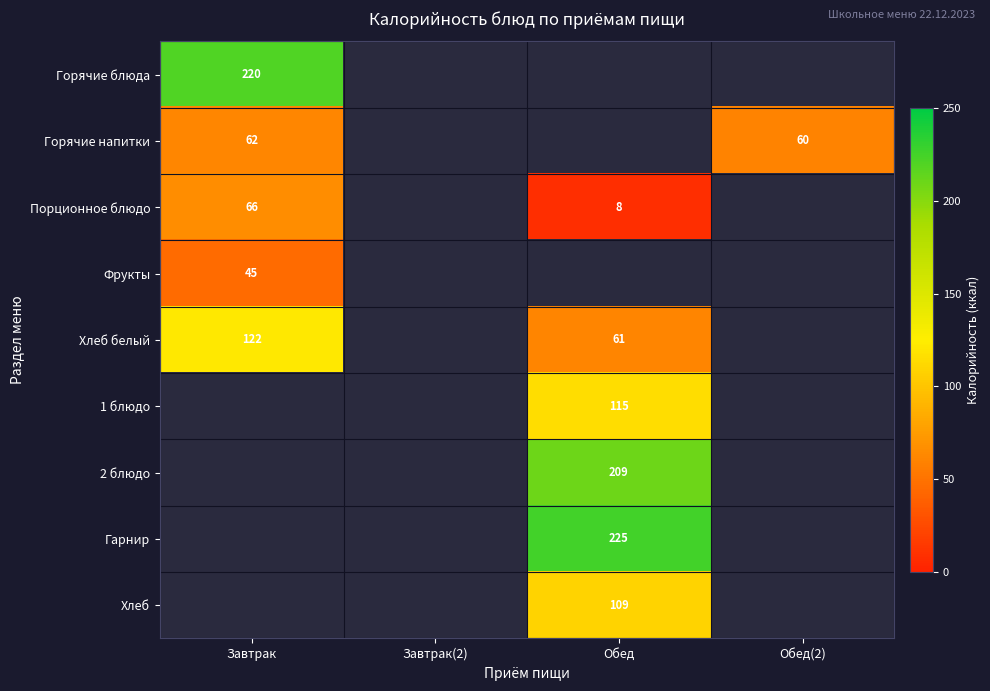

True or false: Хлеб белый has a value of 36 at Завтрак.

False